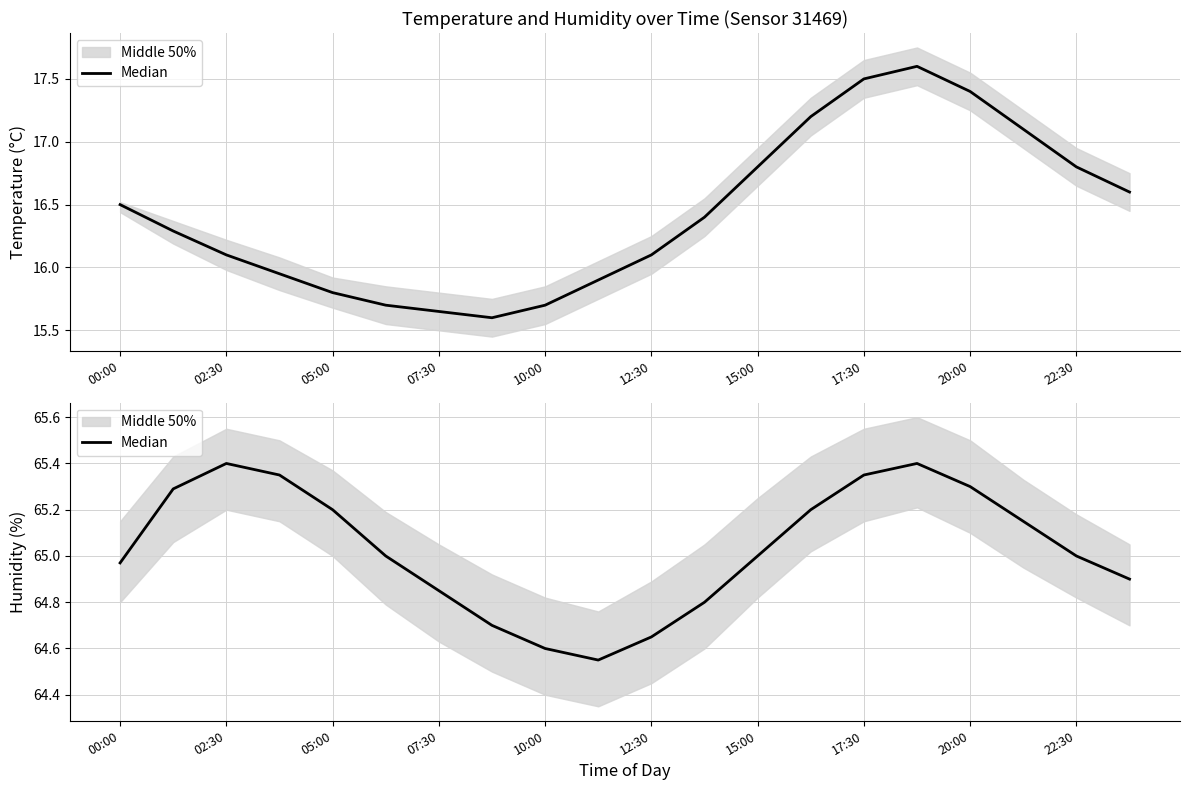

What position from the left is 17:30?

8